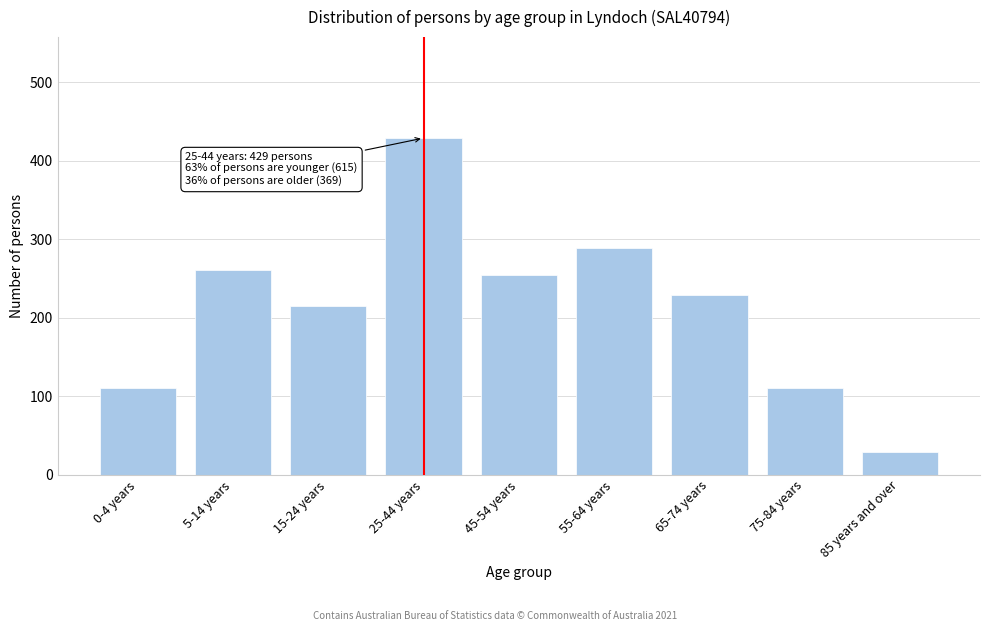

Reading left to right, list all the values displayed in this chart.

111	261	215	429	254	289	229	111	29